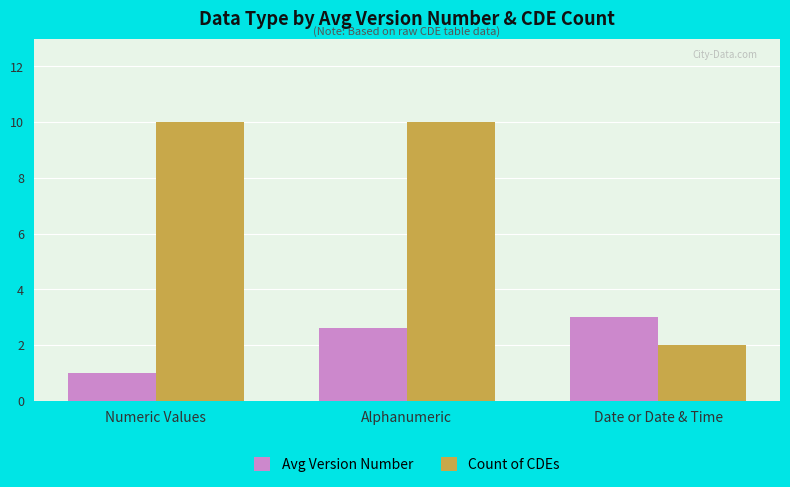

Between Alphanumeric and Date or Date & Time, which series saw the biggest shift?

Count of CDEs